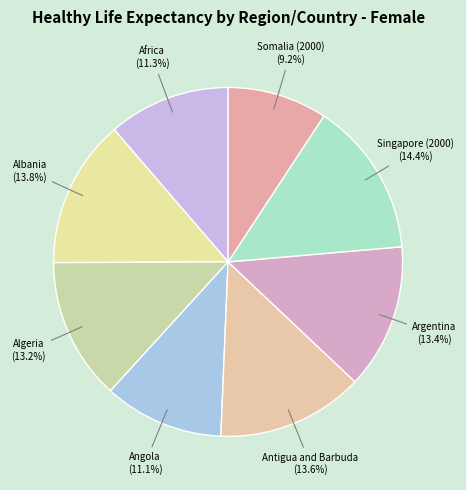

How many slices are in this pie chart?

8